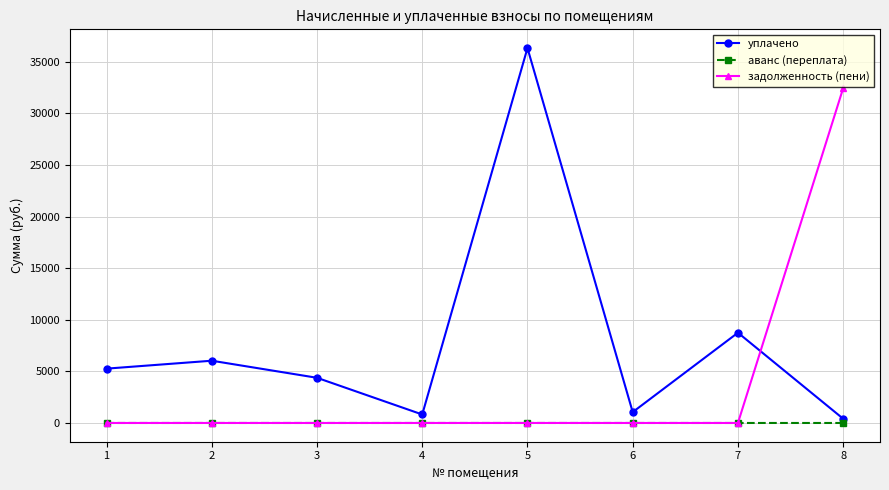

Which series has the largest range (max minus min)?

уплачено